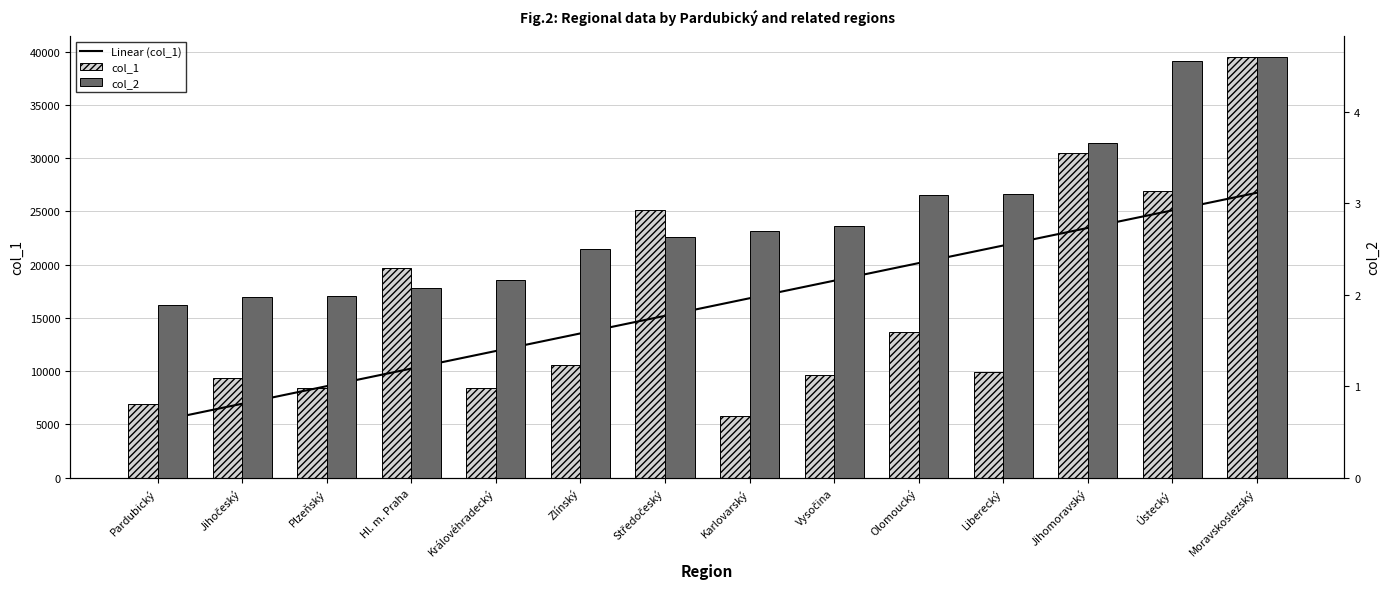

Between Plzeňský and Středočeský, which series saw the biggest shift?

col_1